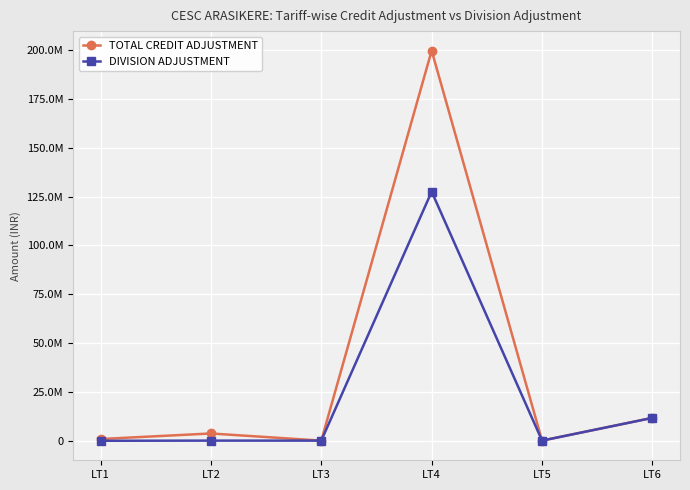

Between LT2 and LT5, which is larger?

LT2